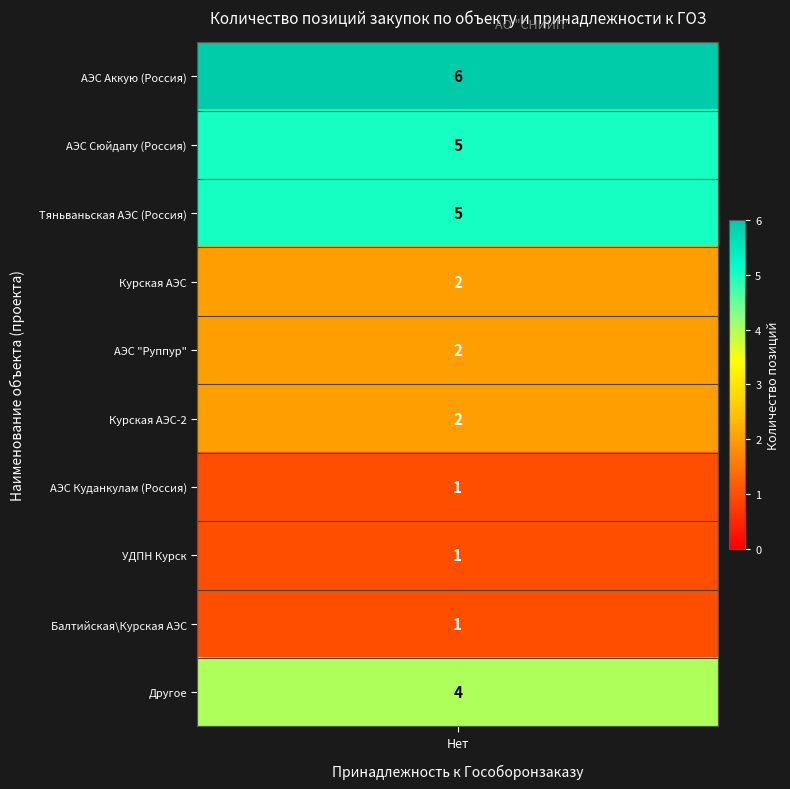

What is the greatest value displayed?

6